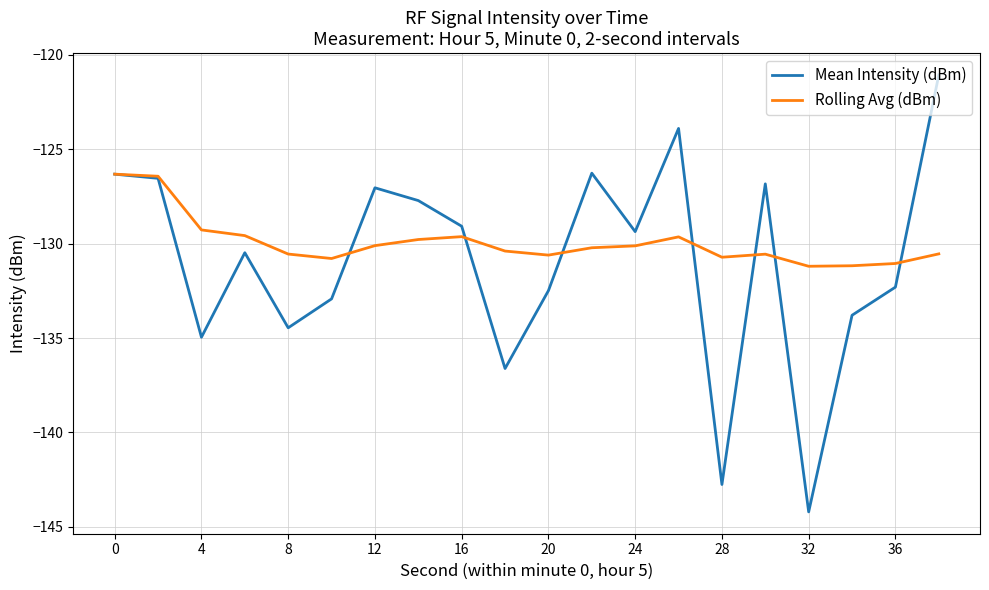

What is the lowest value of the Rolling Avg (dBm) series?

-131.2